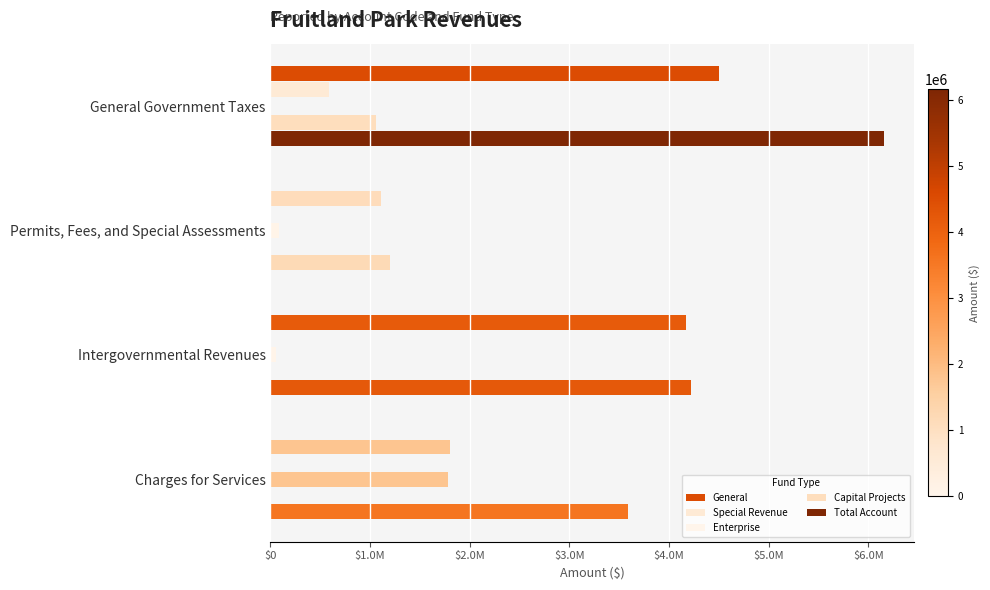

How many distinct data groups are displayed?

5